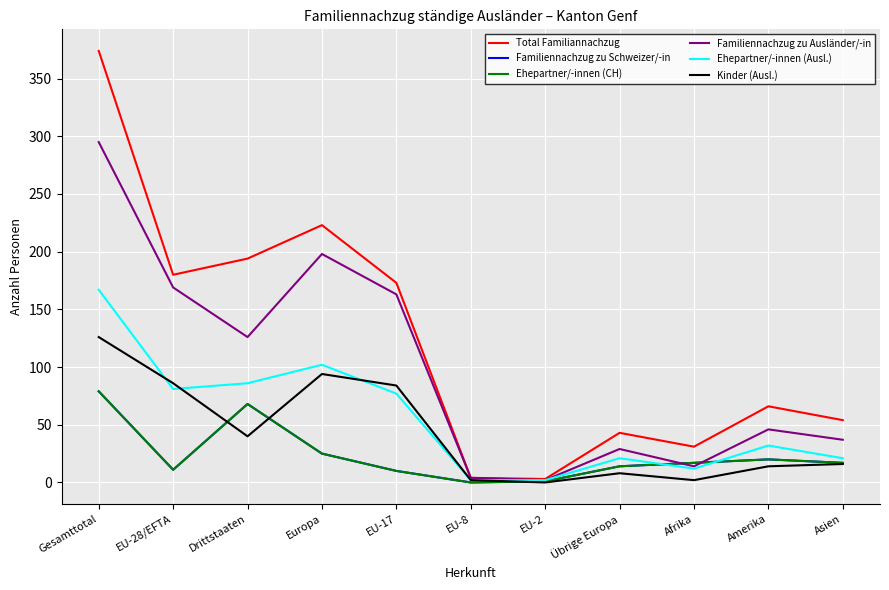

Does the chart display data point markers on the line(s)?

No